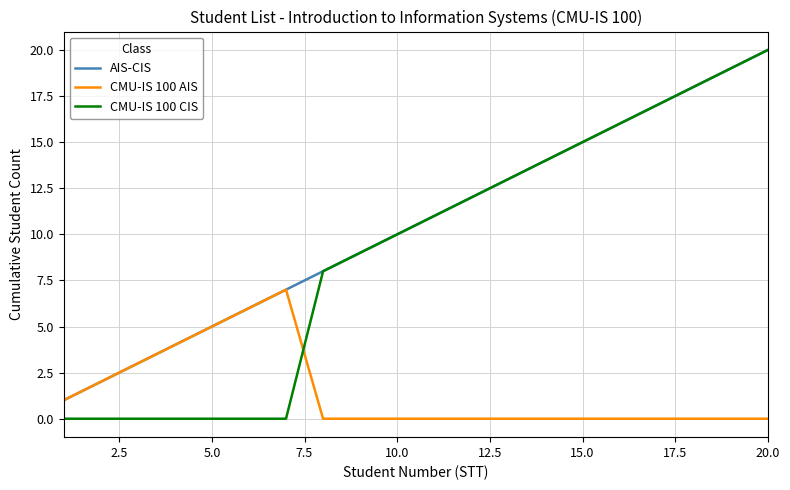

Which series has the largest total across all categories?

AIS-CIS